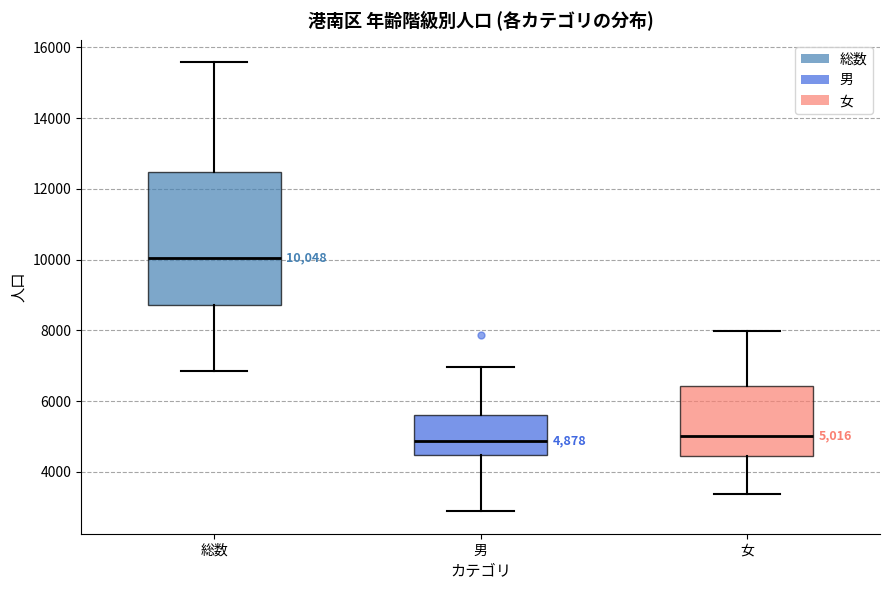

Comparing the boxes themselves (not the whiskers), which one is the tallest?

総数